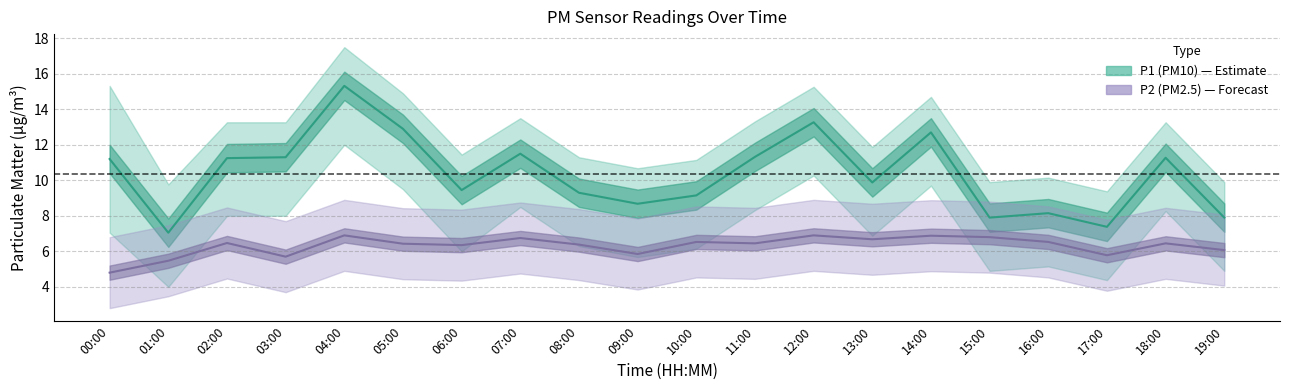

Reading left to right, list all the values displayed in this chart.

P1 (PM10): 11.2	7.0	11.2	11.3	15.3	12.9	9.4	11.5	9.3	8.7	9.2	11.3	13.3	9.9	12.7	7.9	8.2	7.4	11.3	7.9
P2 (PM2.5): 4.8	5.5	6.5	5.7	6.9	6.4	6.3	6.8	6.4	5.8	6.5	6.5	6.9	6.7	6.9	6.8	6.5	5.8	6.5	6.1